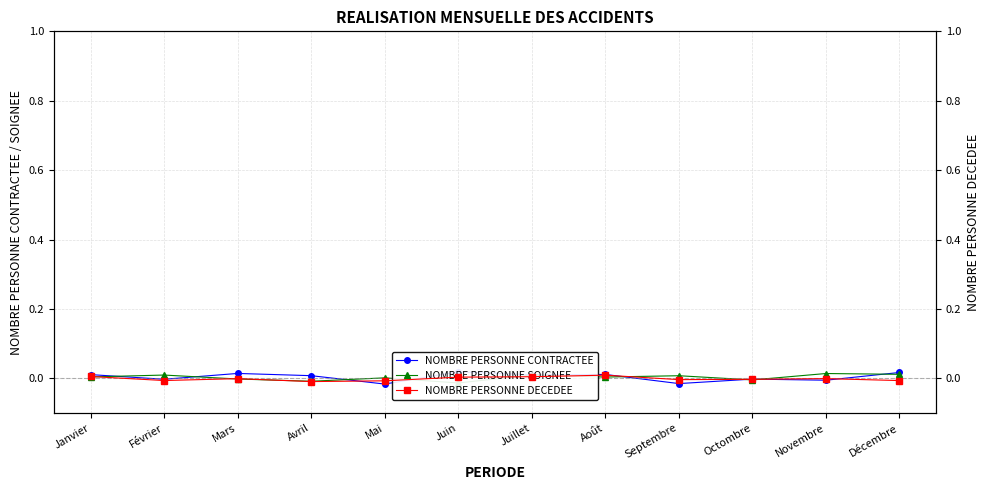

List the labels in order of NOMBRE PERSONNE CONTRACTEE value, largest first.

Juin, Décembre, Mars, Août, Janvier, Juillet, Avril, Octombre, Février, Novembre, Septembre, Mai